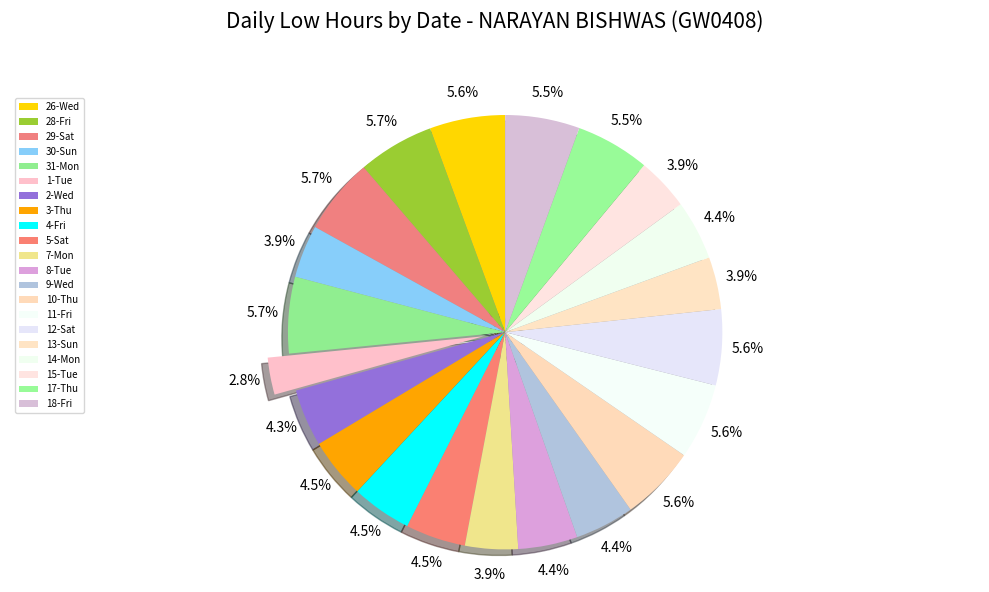

Is it true that 7-Mon is 13% of the pie?

False